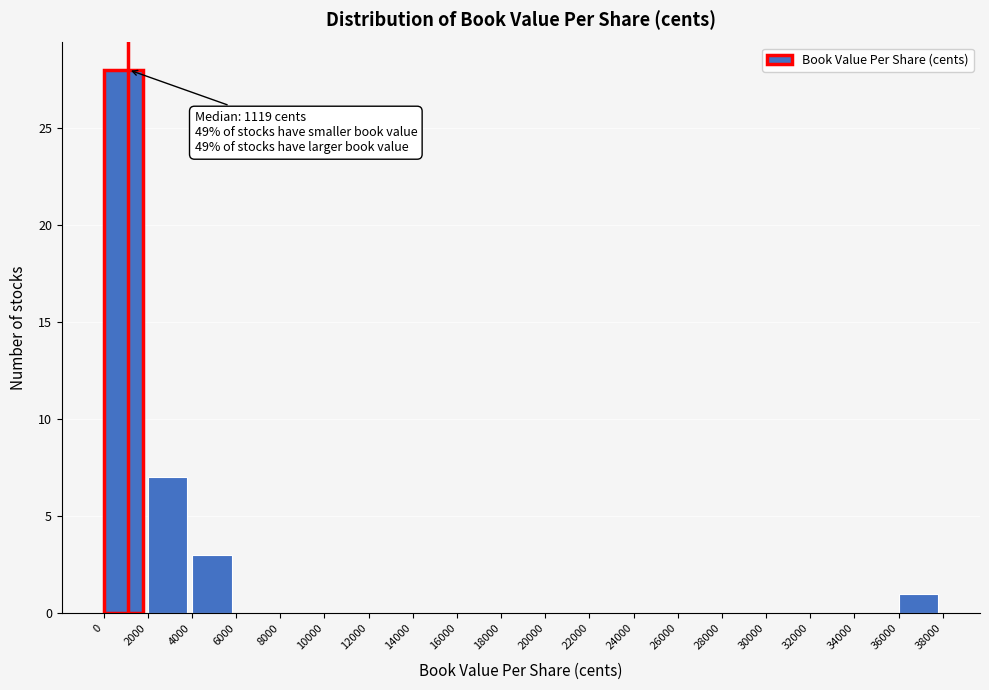

Over which range of the x-axis is the bar tallest?

0 to 2000